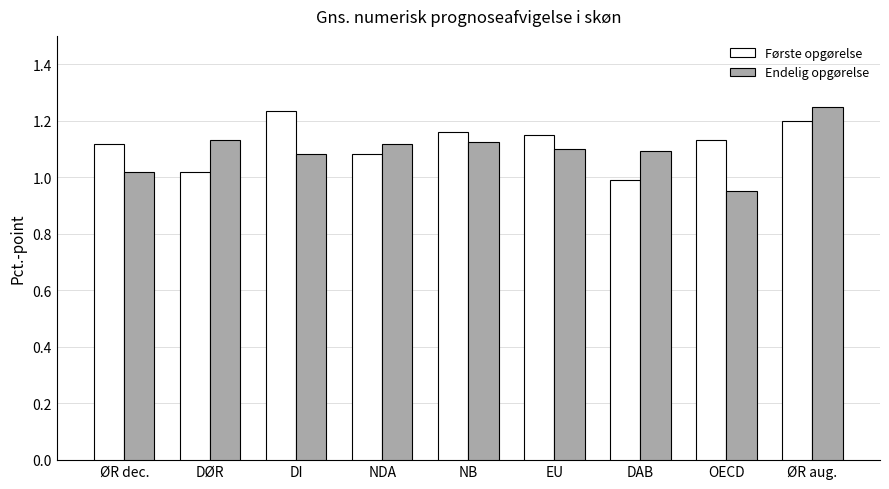

Which series has the largest total across all categories?

Første opgørelse